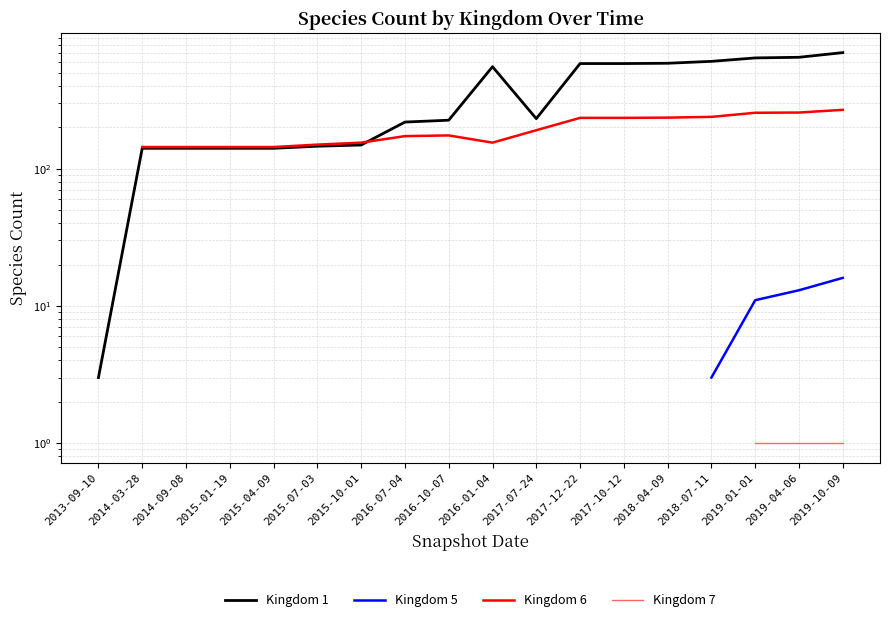

What is the label of the 13th point from the right?

2015-07-03